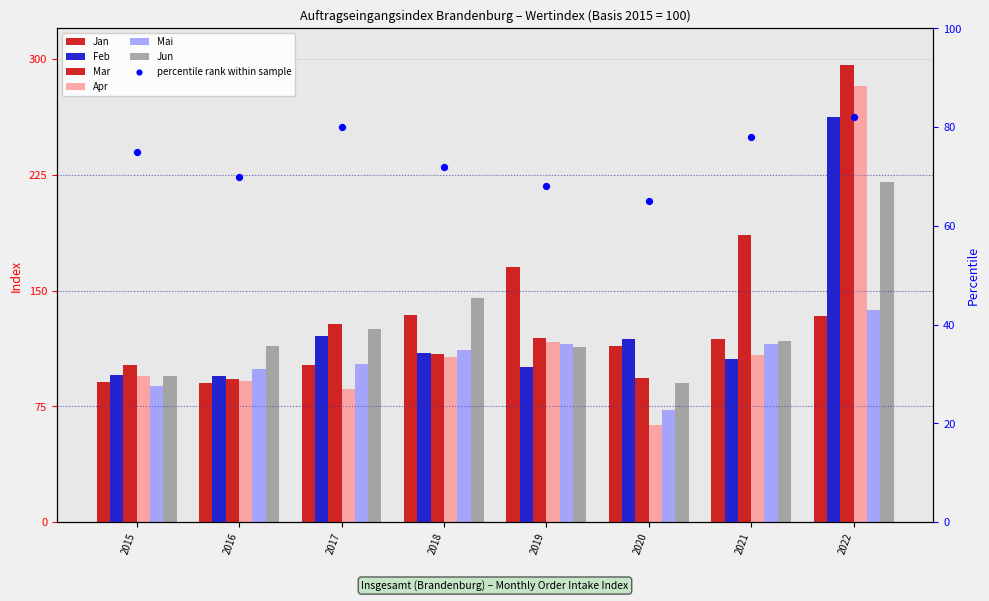

Which series contains the highest Y value?

Mar